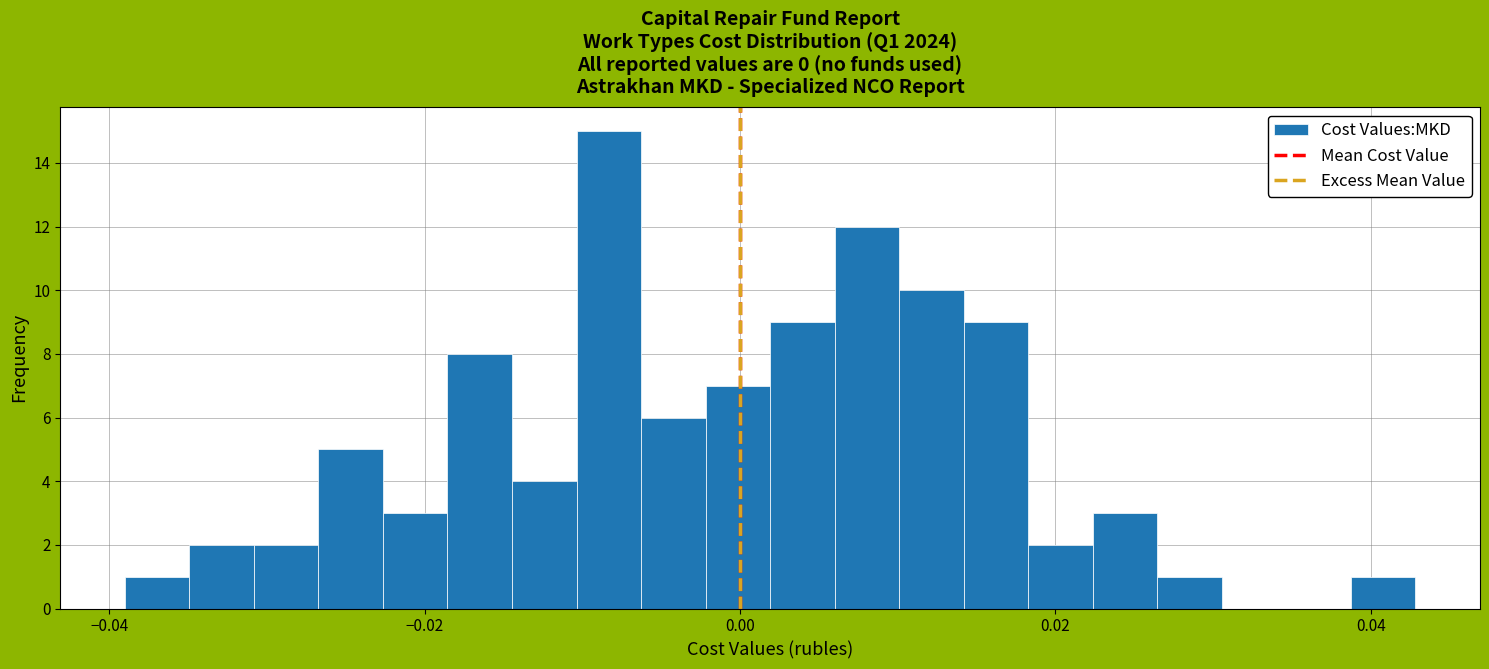

Read against the x-axis, roughly where is the centre of the tallest bar?

-0.008